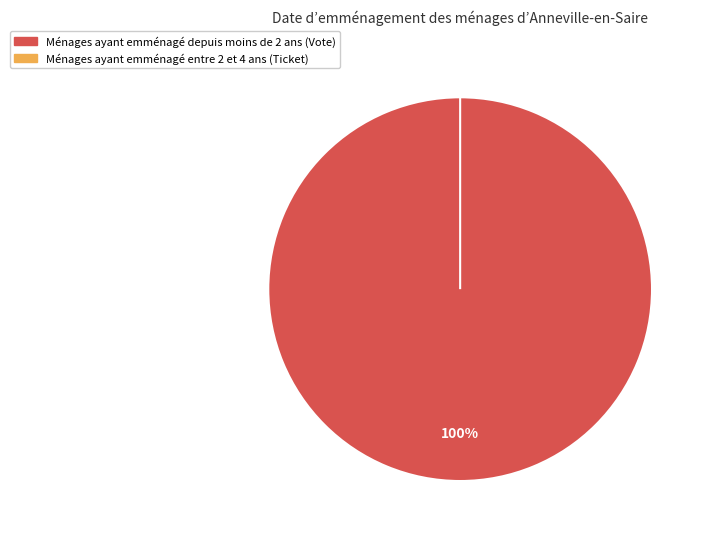

How many segments does this pie chart have?

2